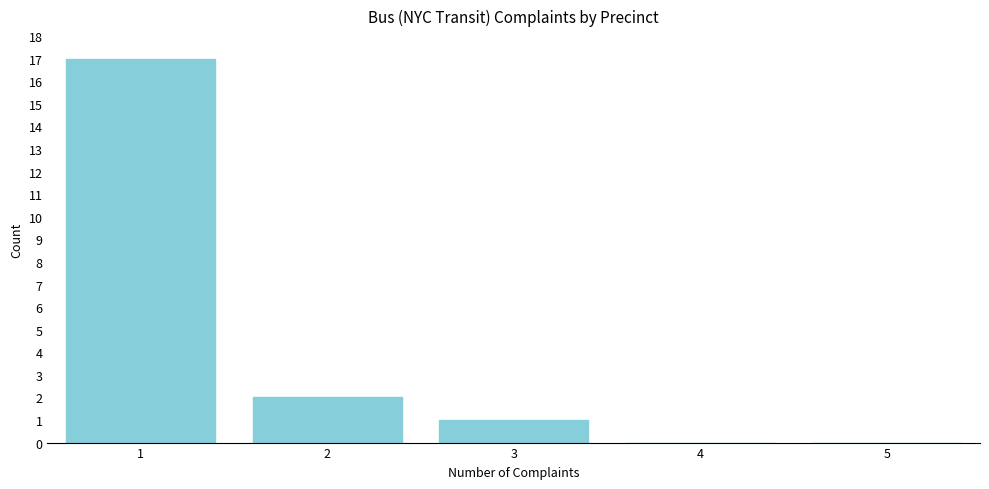

Which range on the x-axis has the tallest bar?

0.5 to 1.5